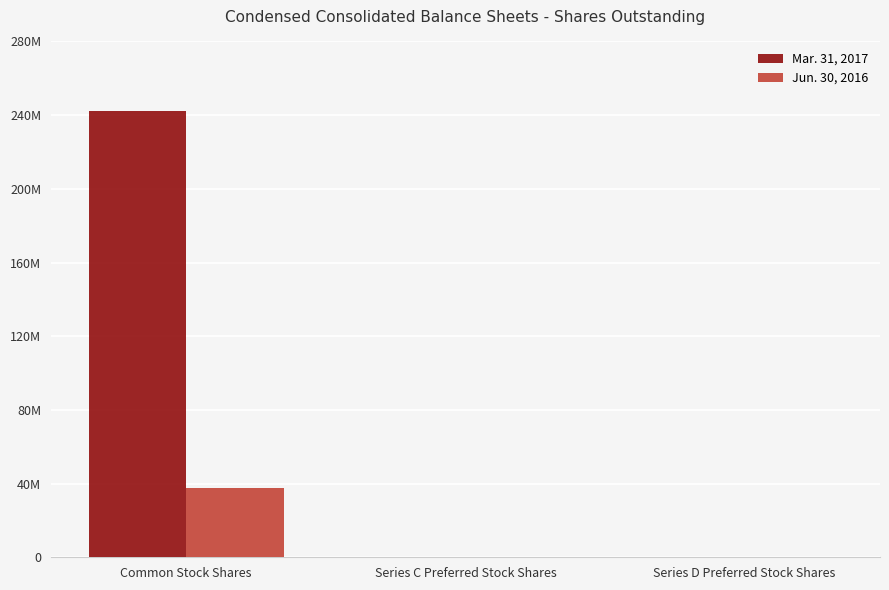

What are all the series names shown in the legend?

Mar. 31, 2017, Jun. 30, 2016